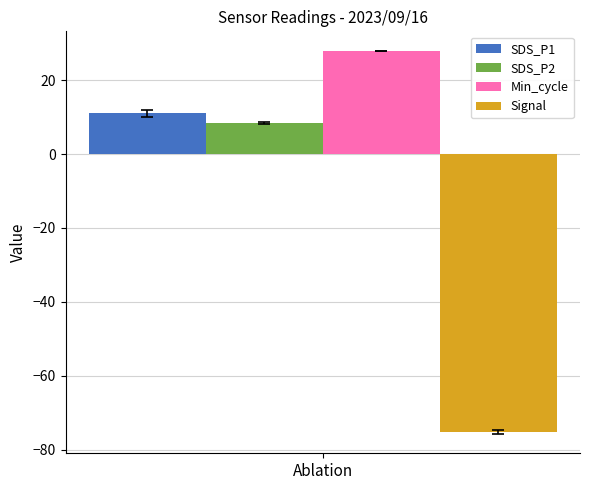

Which series has the largest range (max minus min)?

SDS_P1